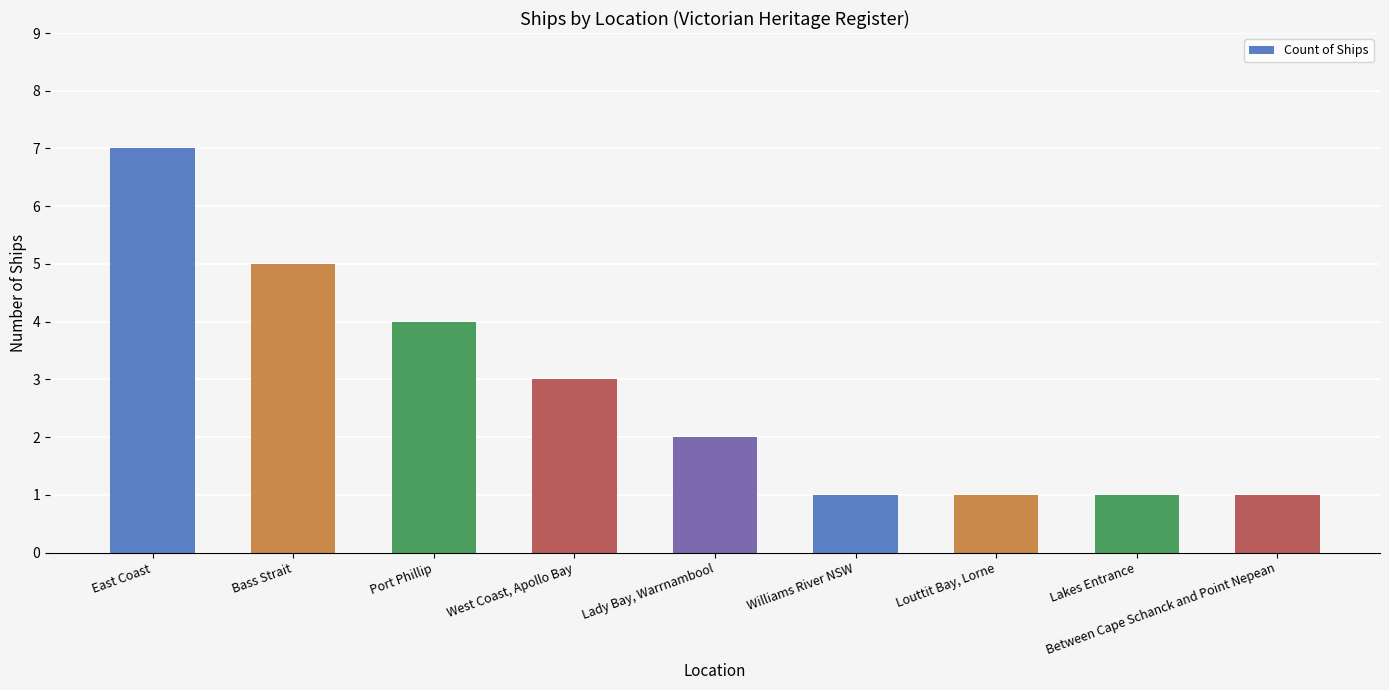

What is the difference between the values at Between Cape Schanck and Point Nepean and West Coast, Apollo Bay?

2